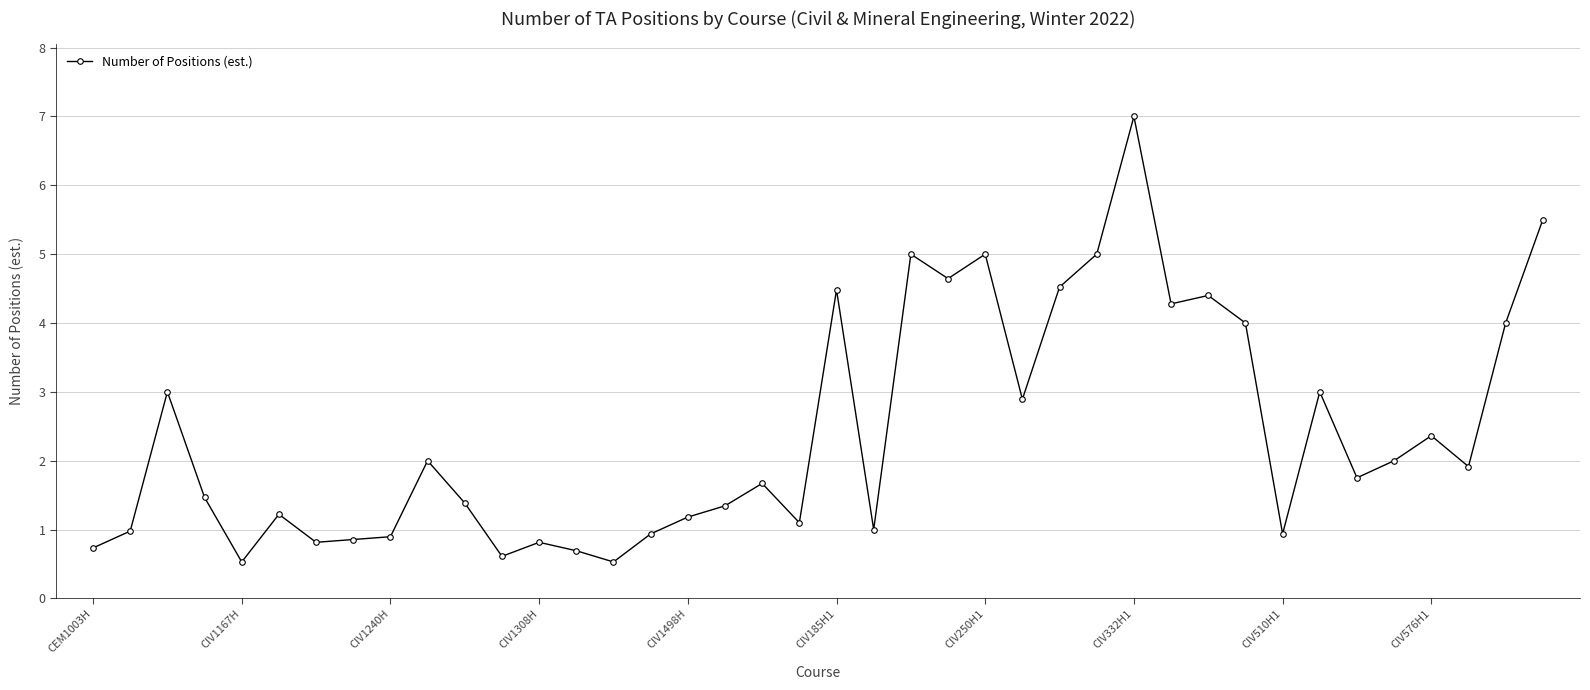

Does the chart have visible grid lines?

Yes